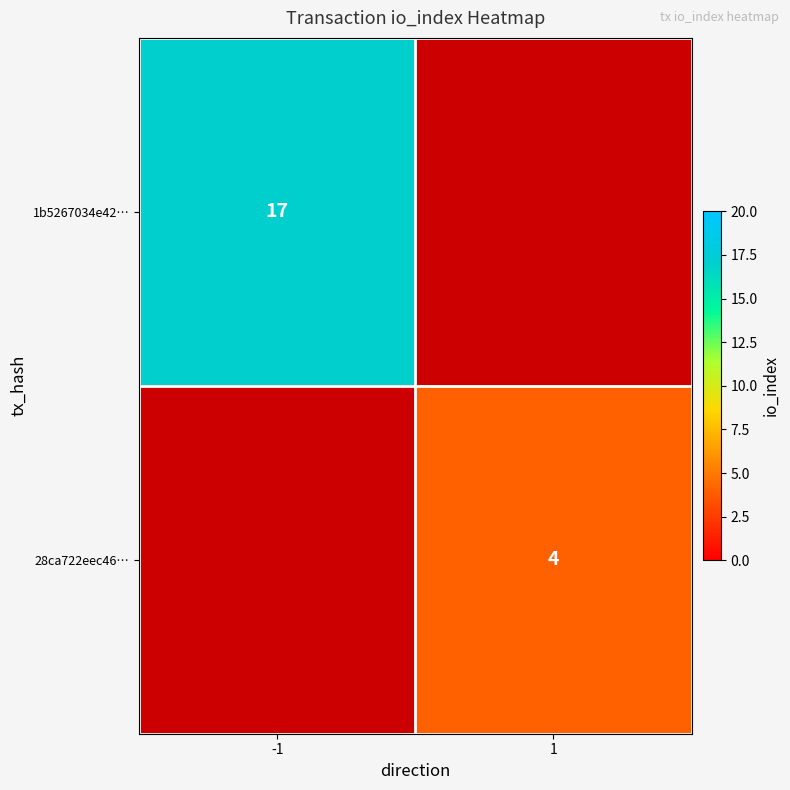

True or false: 28ca722eec46… has a value of 4 at 1.

True